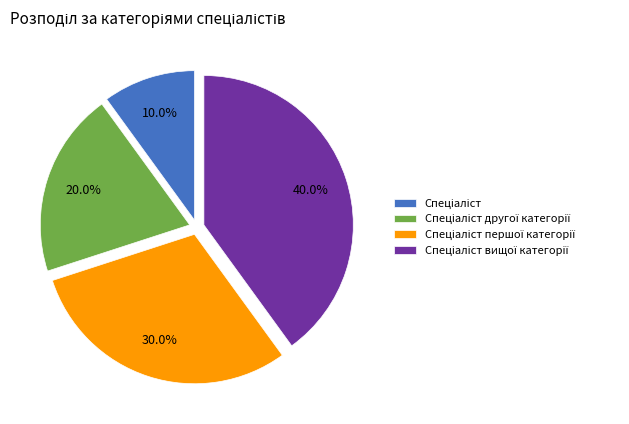

Is there a majority slice in this chart?

No